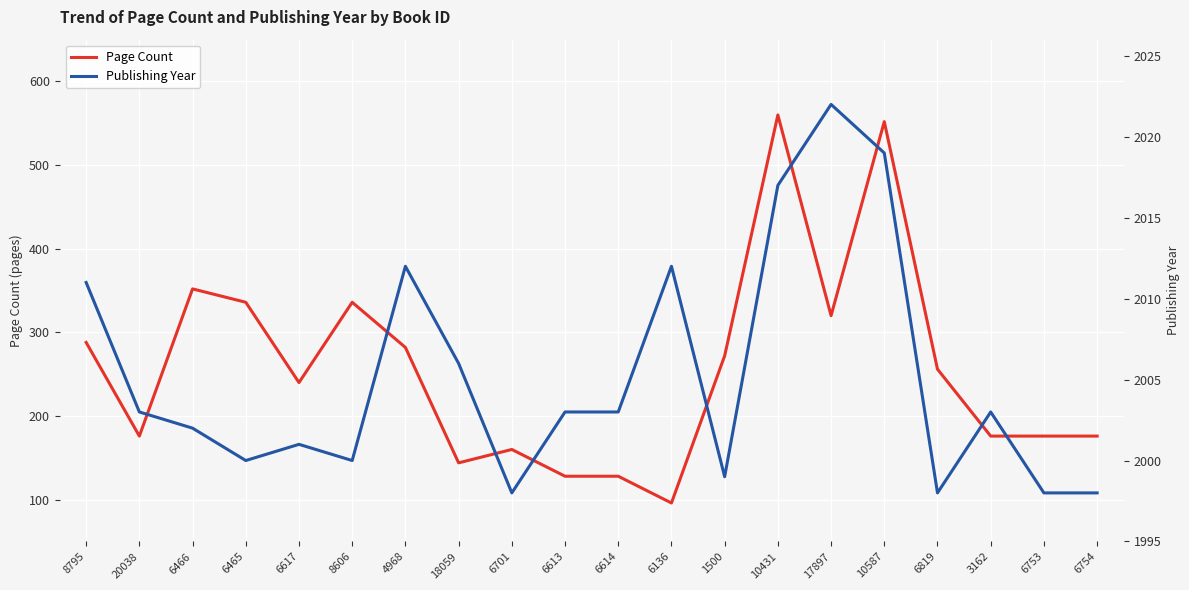

At which label does Publishing Year reach its minimum?

6701